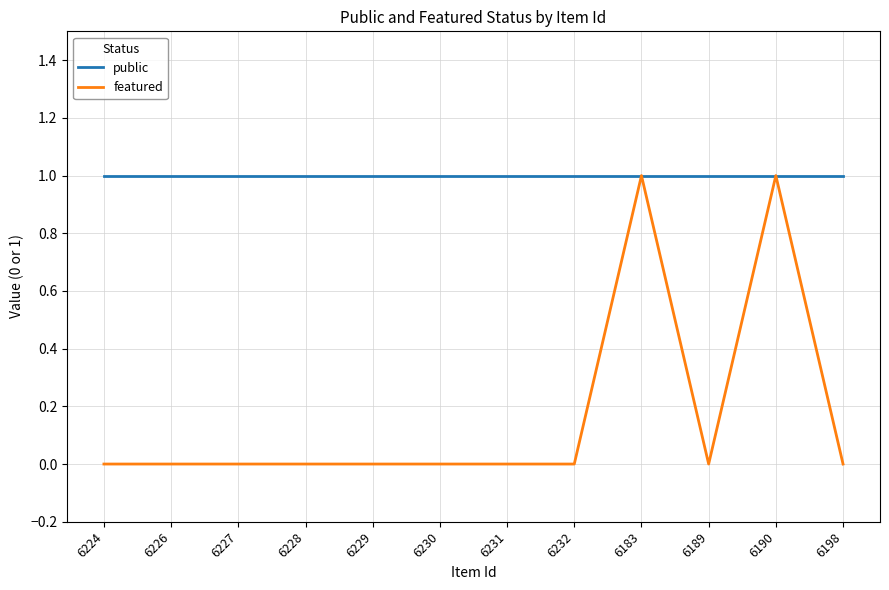

Which series has the largest total across all categories?

public